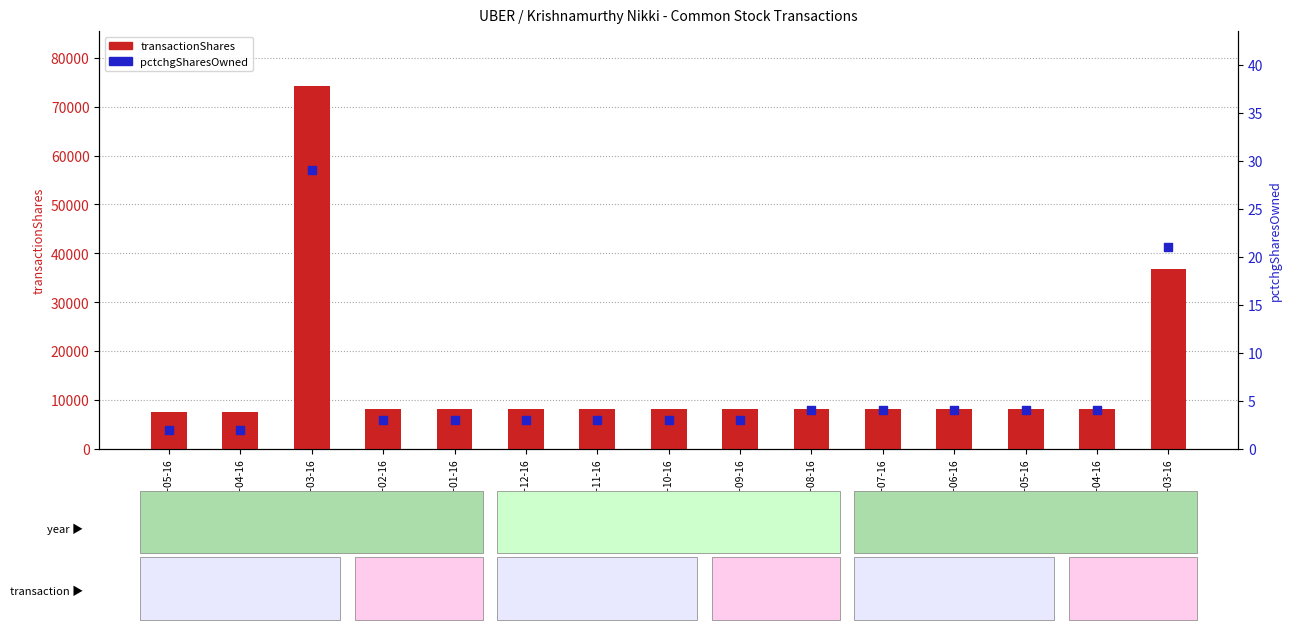

At which category is the sum across all series the highest?

2024-03-16